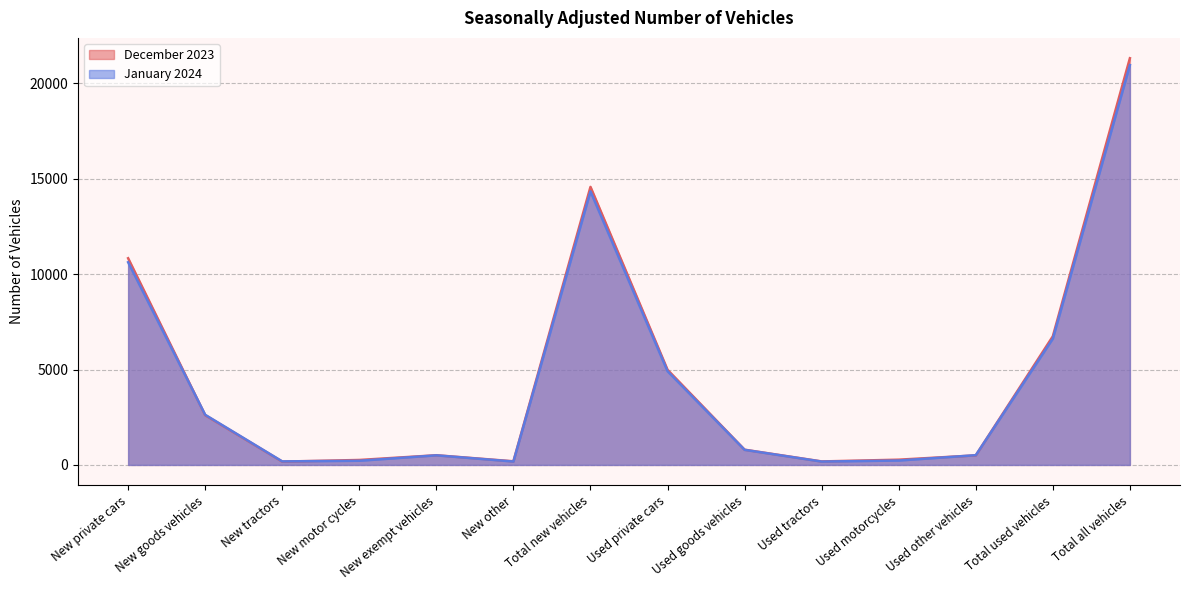

True or false: December 2023 has a value of 183 at Used tractors.

True